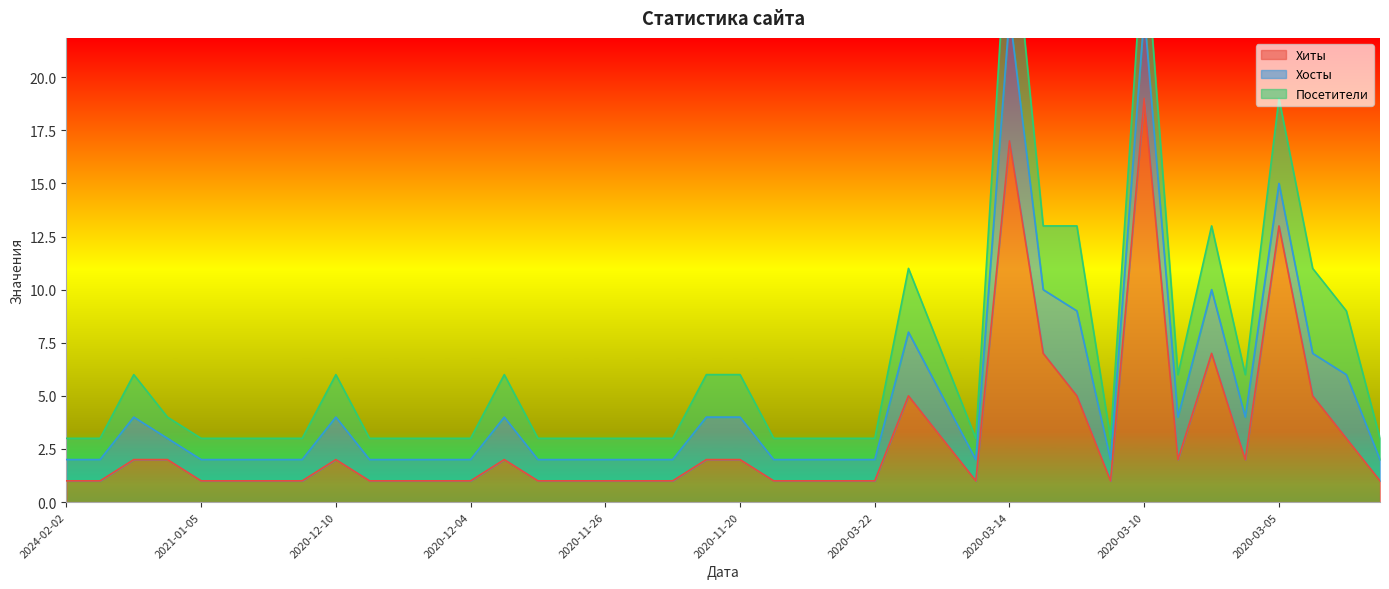

What is the maximum value for Хиты?

19